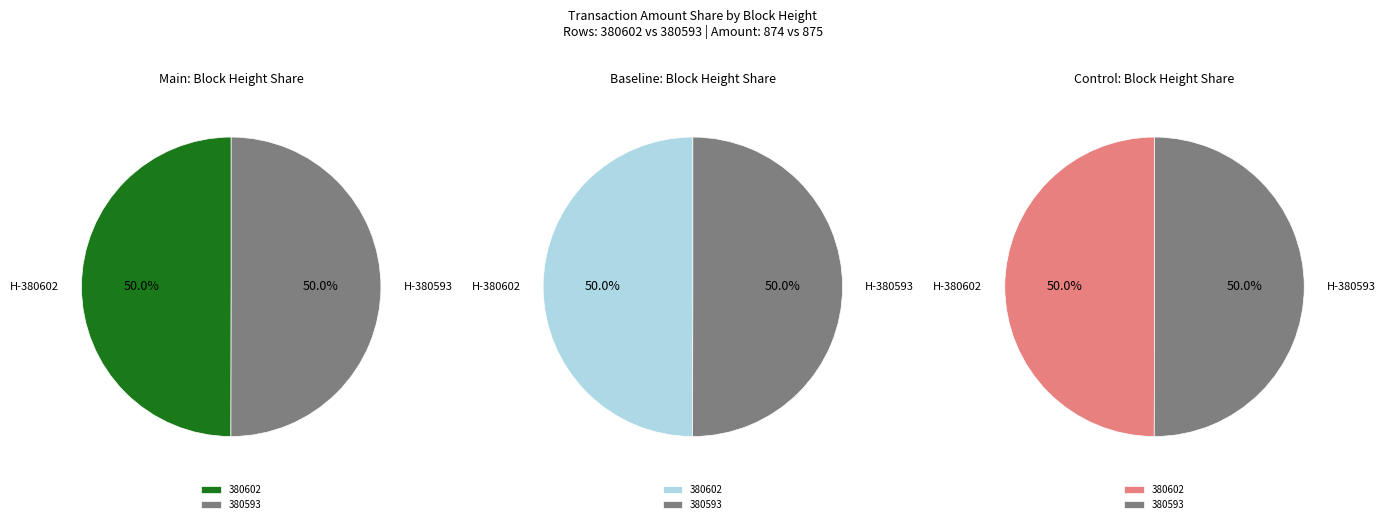

Between 380602 and 380593, which is larger?

380593